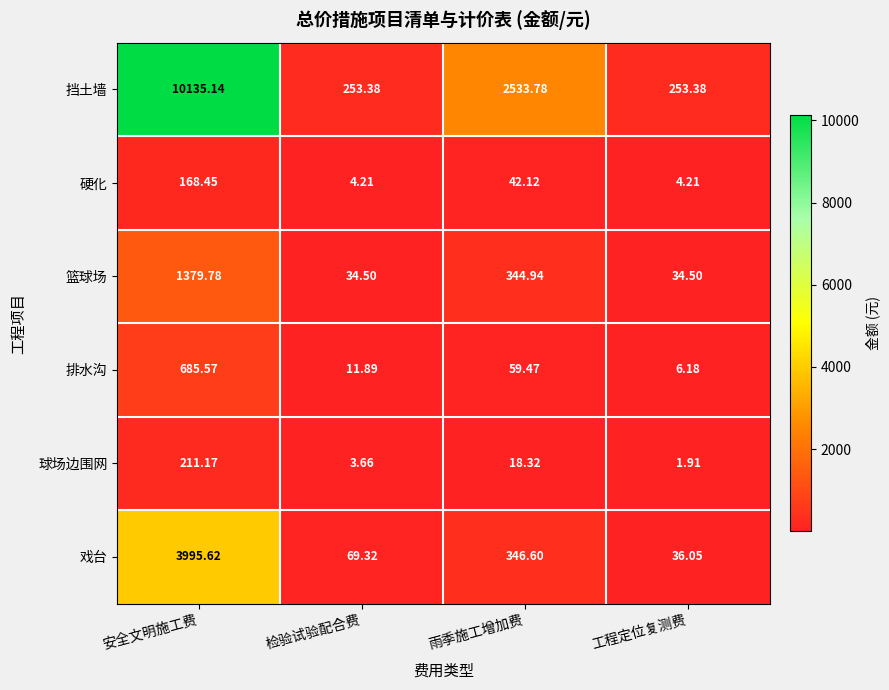

Which label corresponds to the smallest value in the chart?

工程定位复测费